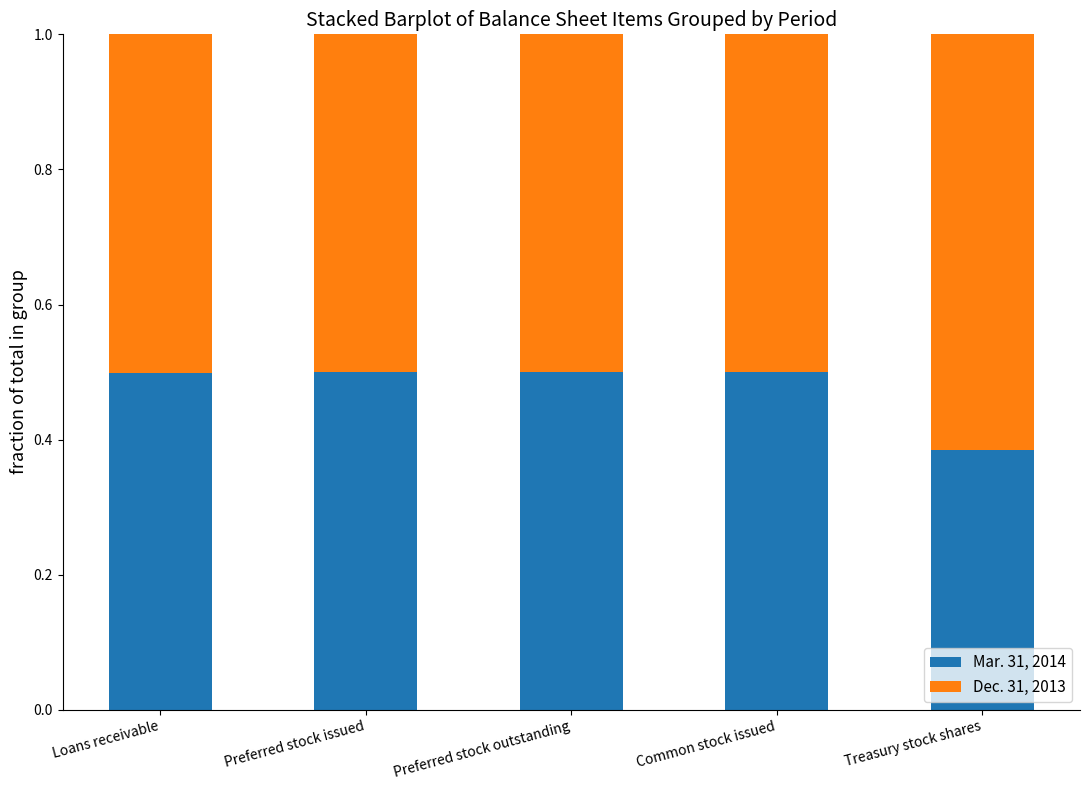

What is the value of the Mar. 31, 2014 bar at the 3rd from the left?

0.5